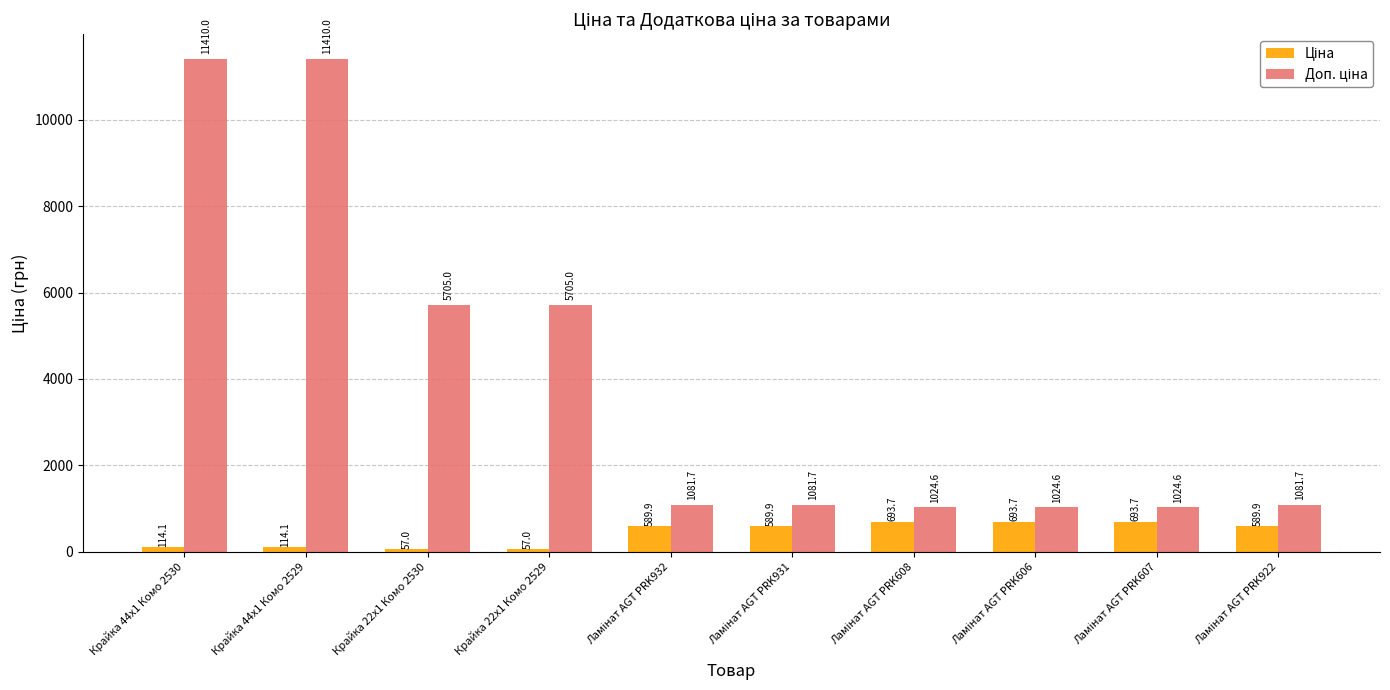

What is the maximum value shown in the chart?

11410.0